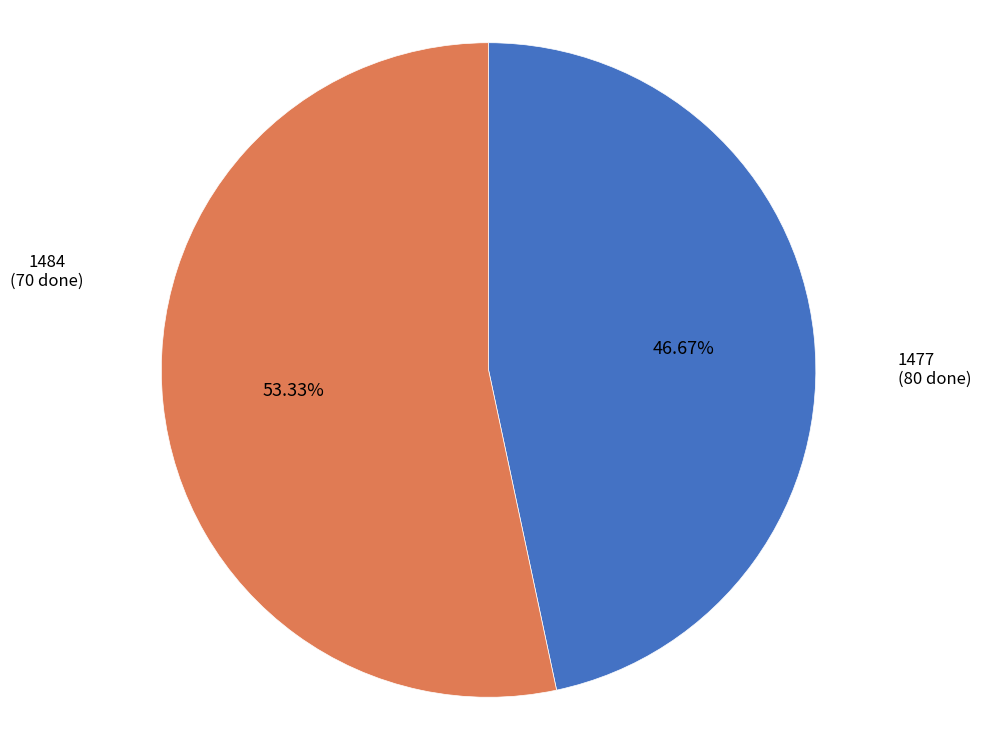

Is there a majority slice in this chart?

Yes